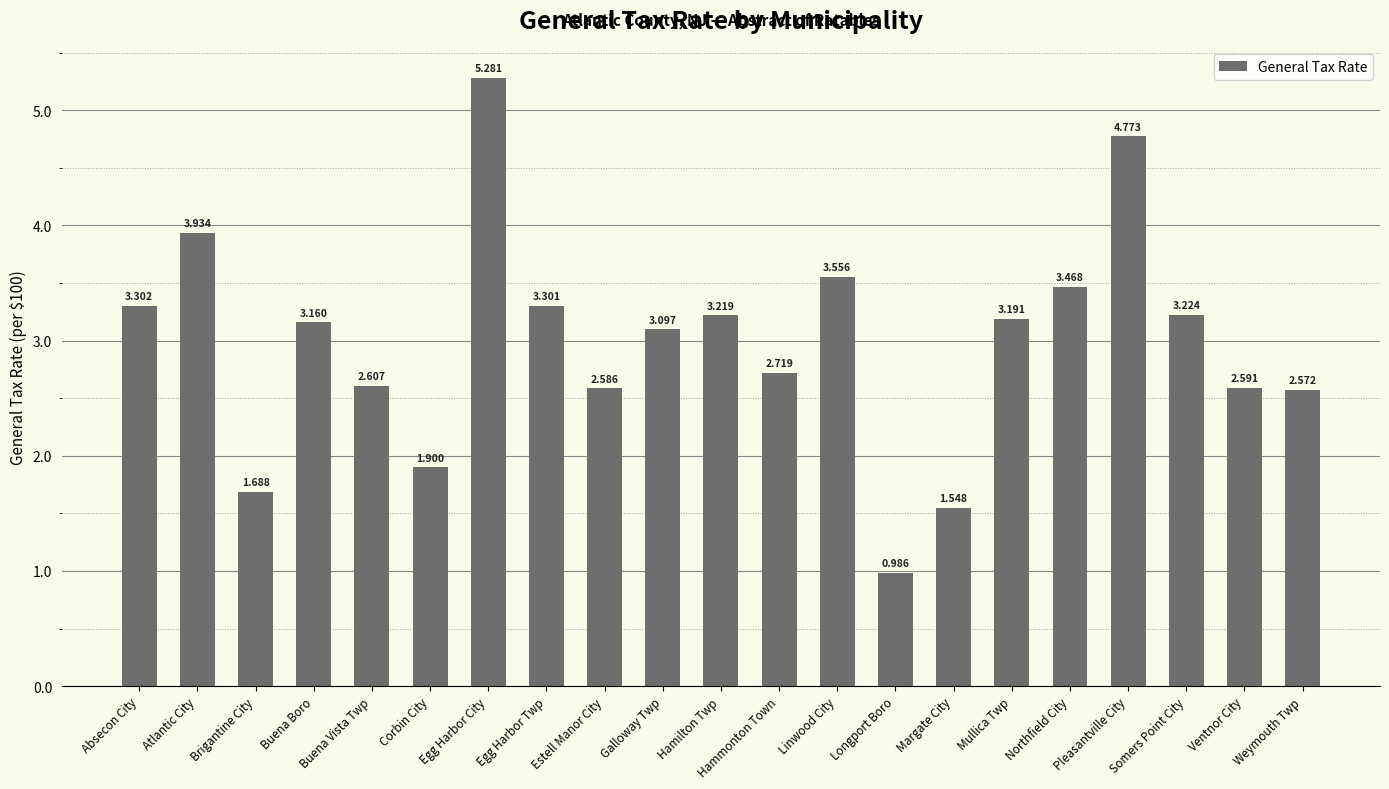

What is the maximum value shown in the chart?

5.3